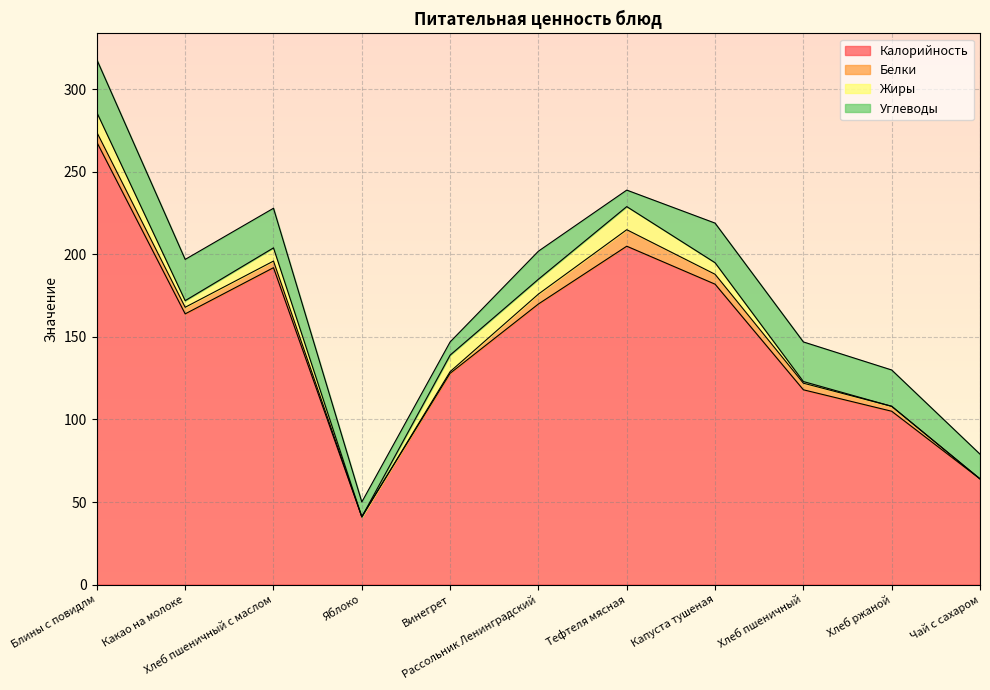

Does the chart display data point markers on the line(s)?

No